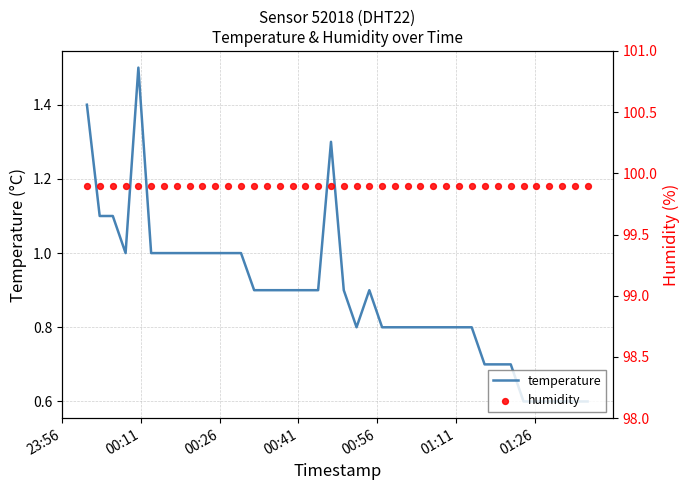

Which series has the largest total across all categories?

humidity